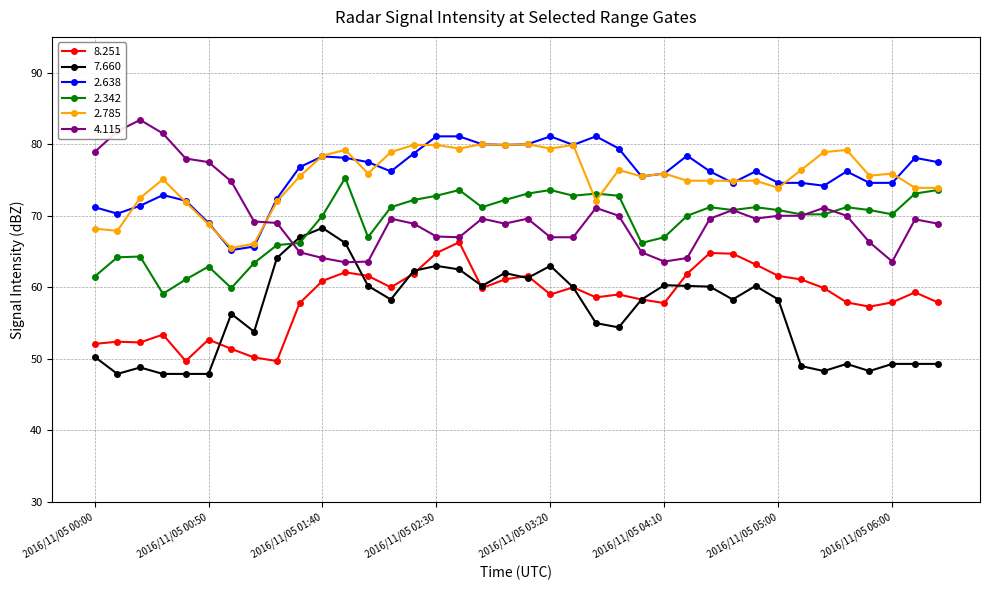

At how many categories does at least one series exceed 68?

38